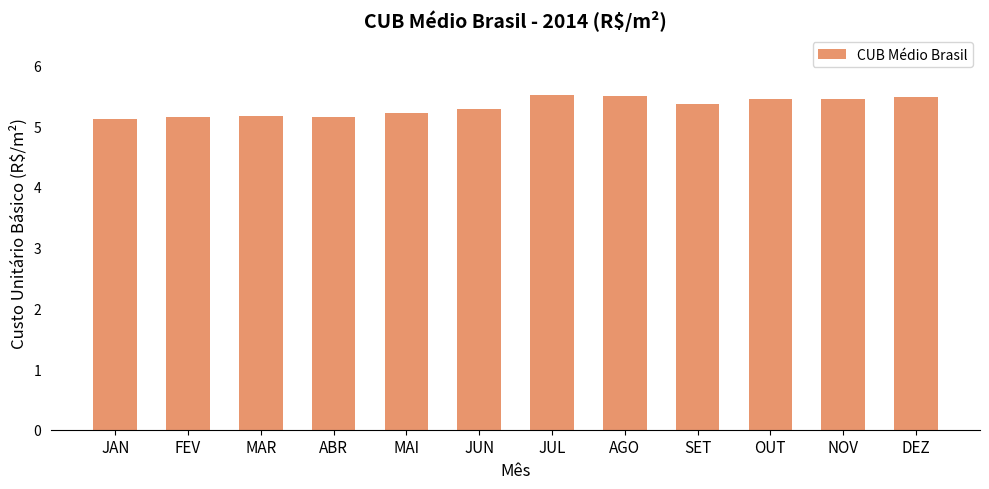

How many distinct data groups are displayed?

1